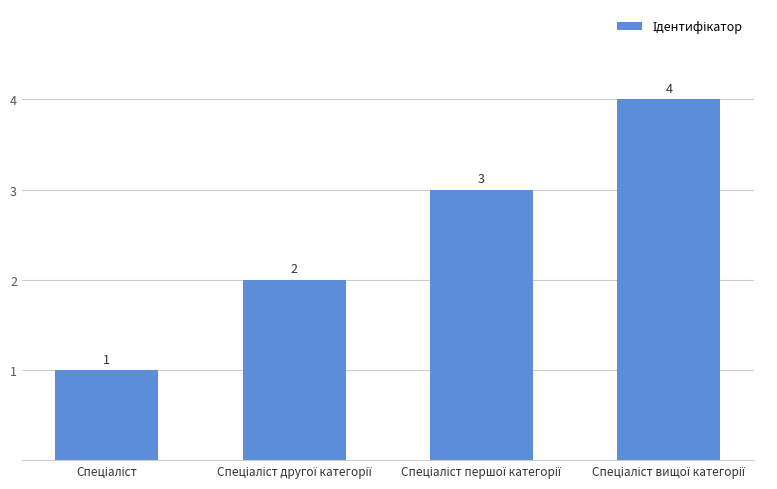

What is the difference between the maximum and minimum values?

3